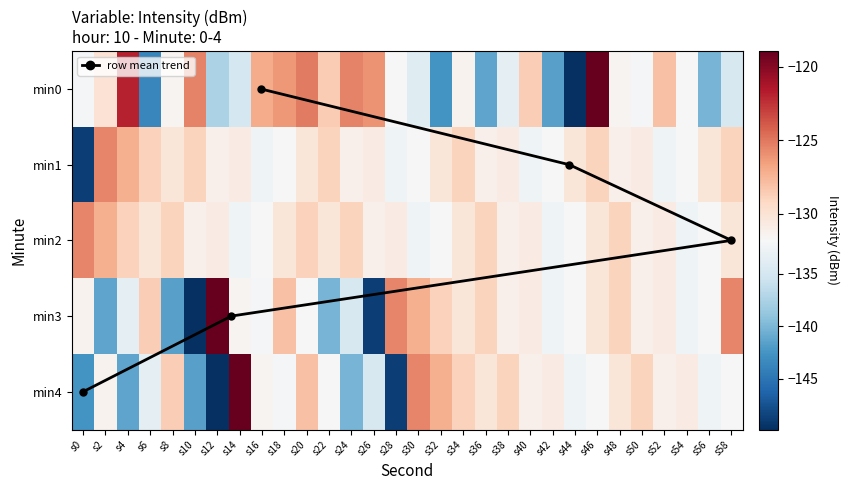

Reading left to right, what are all the values shown in this chart?

0: -132.0	-130.0	-121.9	-143.6	-131.4	-125.4	-137.5	-135.0	-127.1	-126.2	-125.1	-128.5	-125.4	-126.1	-131.8	-134.0	-142.6	-131.4	-141.4	-133.6	-128.6	-141.6	-149.9	-118.9	-131.5	-132.2	-128.0	-131.9	-140.2	-134.7
1: -148.8	-125.5	-127.2	-128.8	-130.3	-129.0	-131.1	-130.8	-132.6	-131.9	-130.3	-129.0	-131.1	-130.8	-132.6	-131.9	-130.3	-129.0	-131.1	-130.8	-132.6	-131.9	-130.3	-129.0	-131.1	-130.8	-132.6	-131.9	-130.3	-129.0
2: -125.5	-127.2	-128.8	-130.3	-129.0	-131.1	-130.8	-132.6	-131.9	-130.3	-128.8	-130.3	-129.0	-131.1	-130.8	-132.6	-131.9	-130.3	-129.0	-131.1	-130.8	-132.6	-131.9	-130.3	-129.0	-131.1	-130.8	-132.6	-131.9	-130.3
3: -131.4	-141.4	-133.6	-128.6	-141.6	-149.9	-118.9	-131.5	-132.2	-128.0	-131.9	-140.2	-134.7	-148.8	-125.5	-127.2	-128.8	-130.3	-129.0	-131.1	-130.8	-132.6	-131.9	-130.3	-129.0	-131.1	-130.8	-132.6	-131.9	-125.5
4: -142.6	-131.4	-141.4	-133.6	-128.6	-141.6	-149.9	-118.9	-131.5	-132.2	-128.0	-131.9	-140.2	-134.7	-148.8	-125.5	-127.2	-128.8	-130.3	-129.0	-131.1	-130.8	-132.6	-131.9	-130.3	-129.0	-131.1	-130.8	-132.6	-131.9